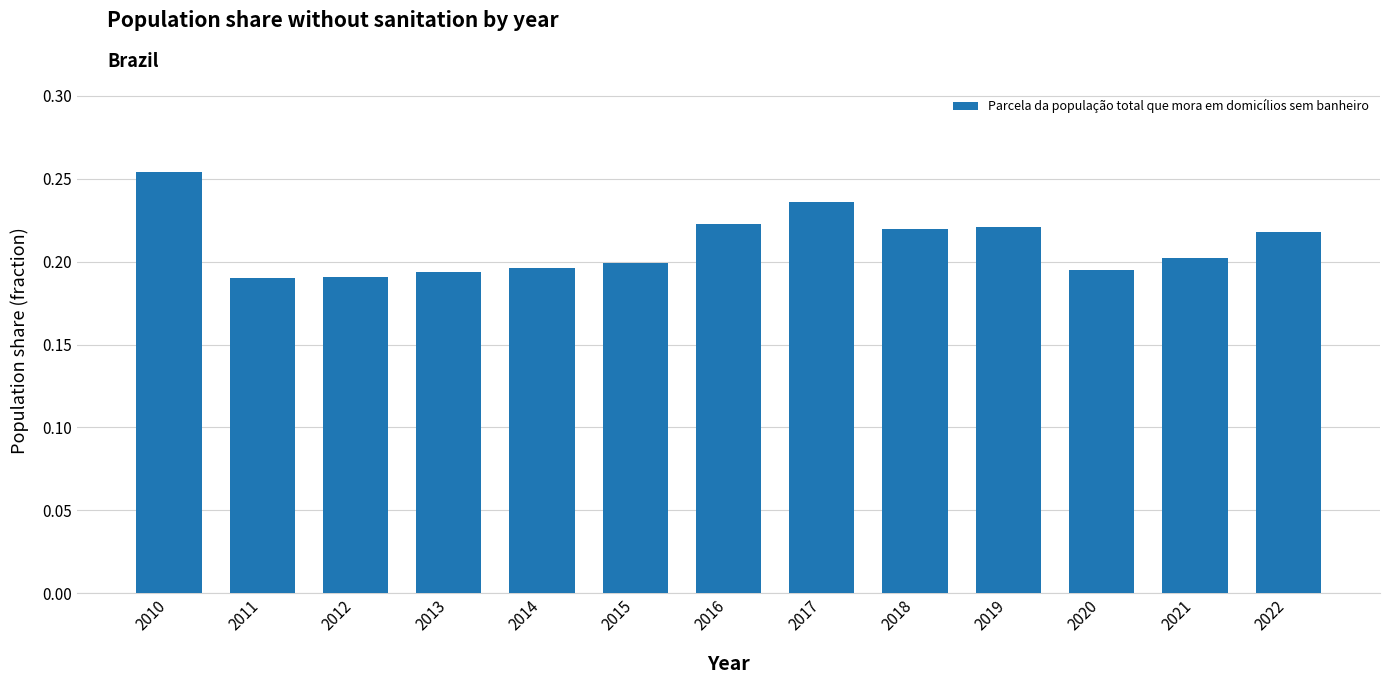

How many values are between 0 and 1?

13